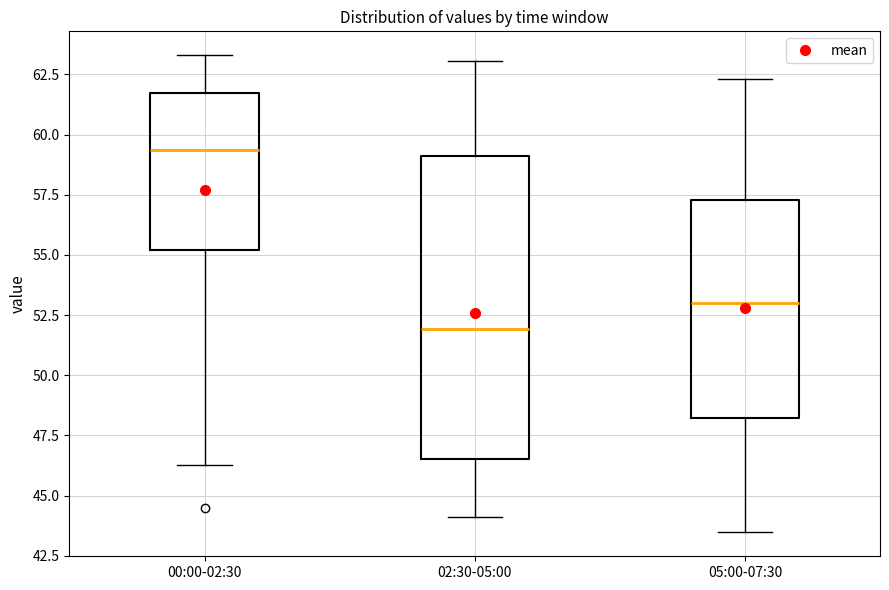

Which box's median line is the highest?

00:00-02:30